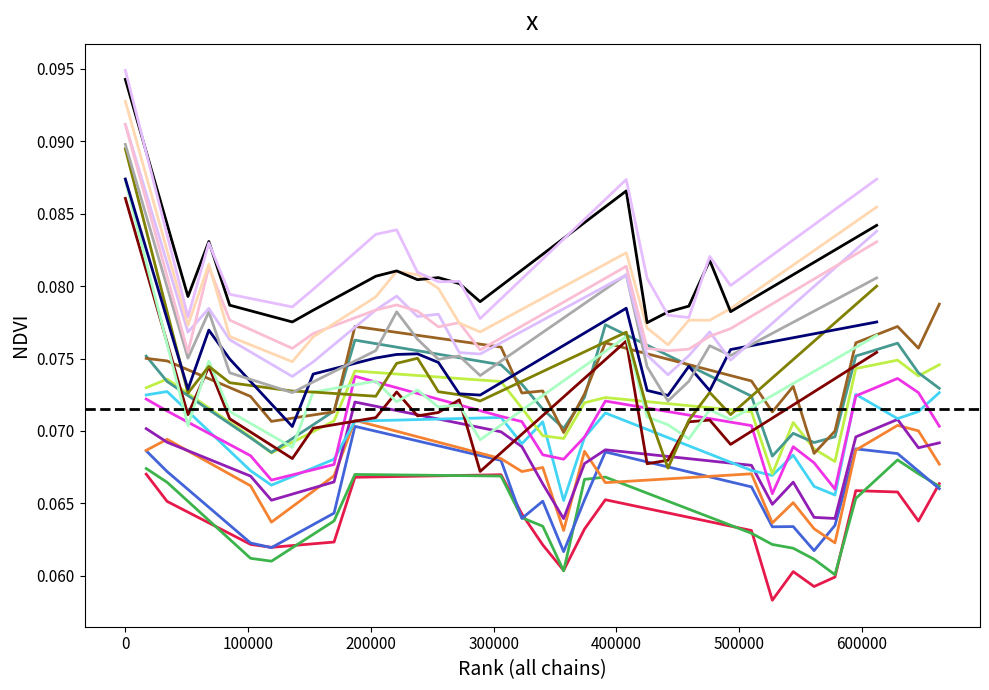

What is the minimum value shown in the chart?

0.1